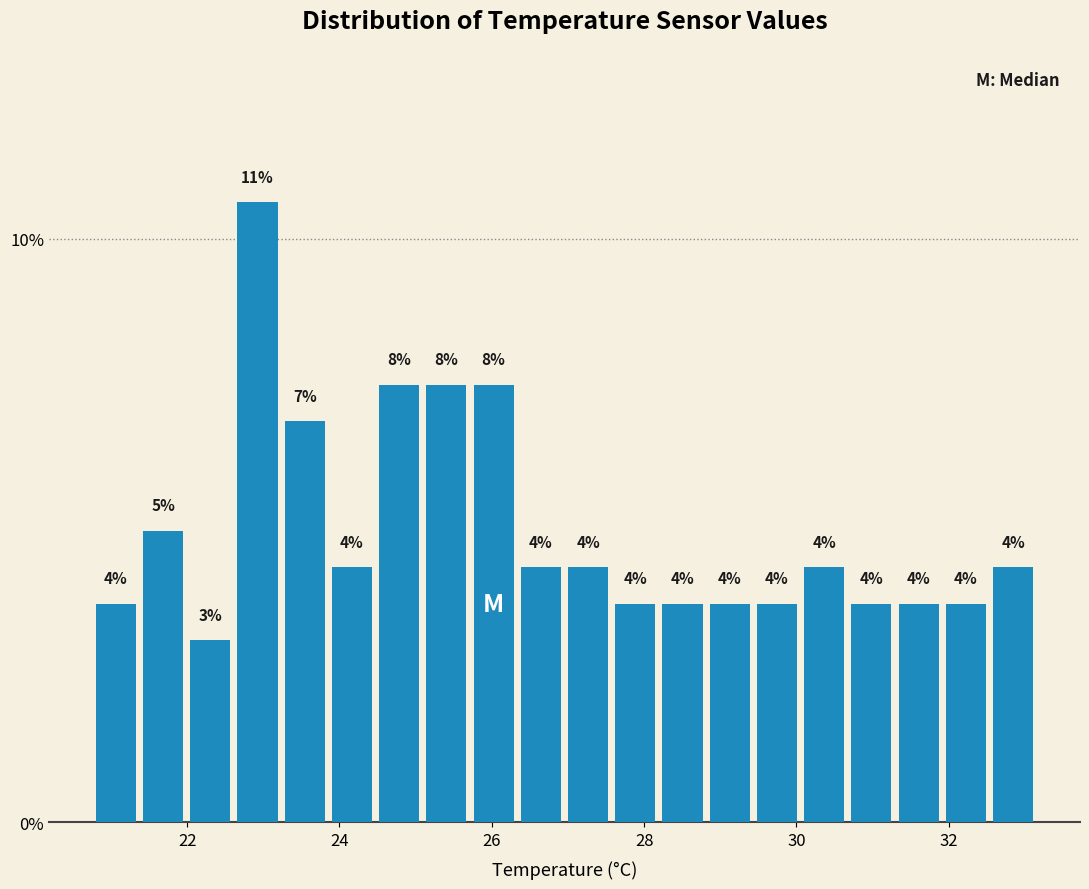

Around what value on the x-axis is the tallest bar? Give the approximate position of its centre, as read against the axis.

23.0